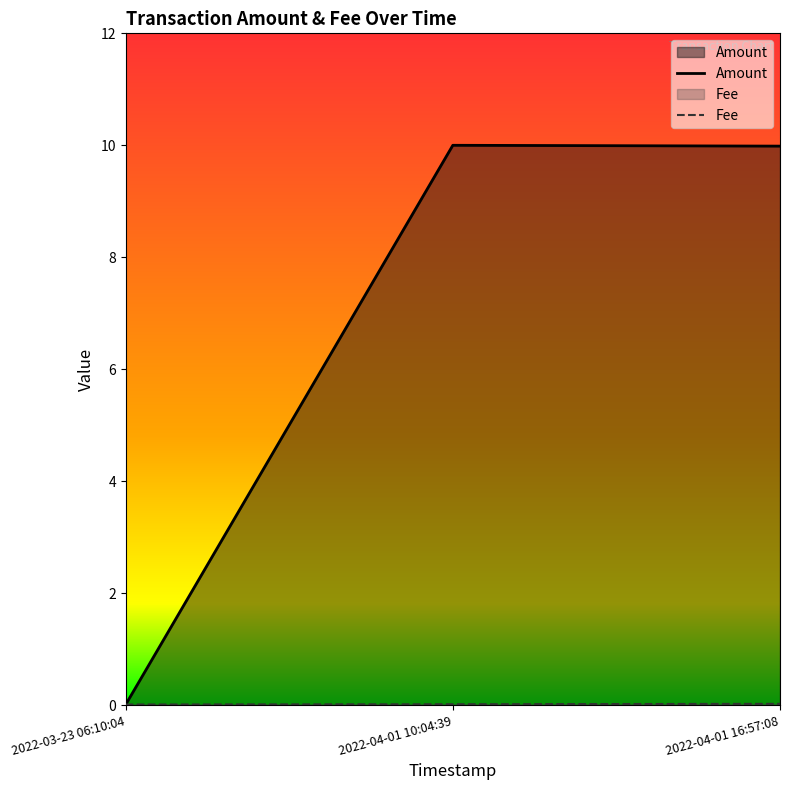

How many Fee values are between 0 and 1?

3